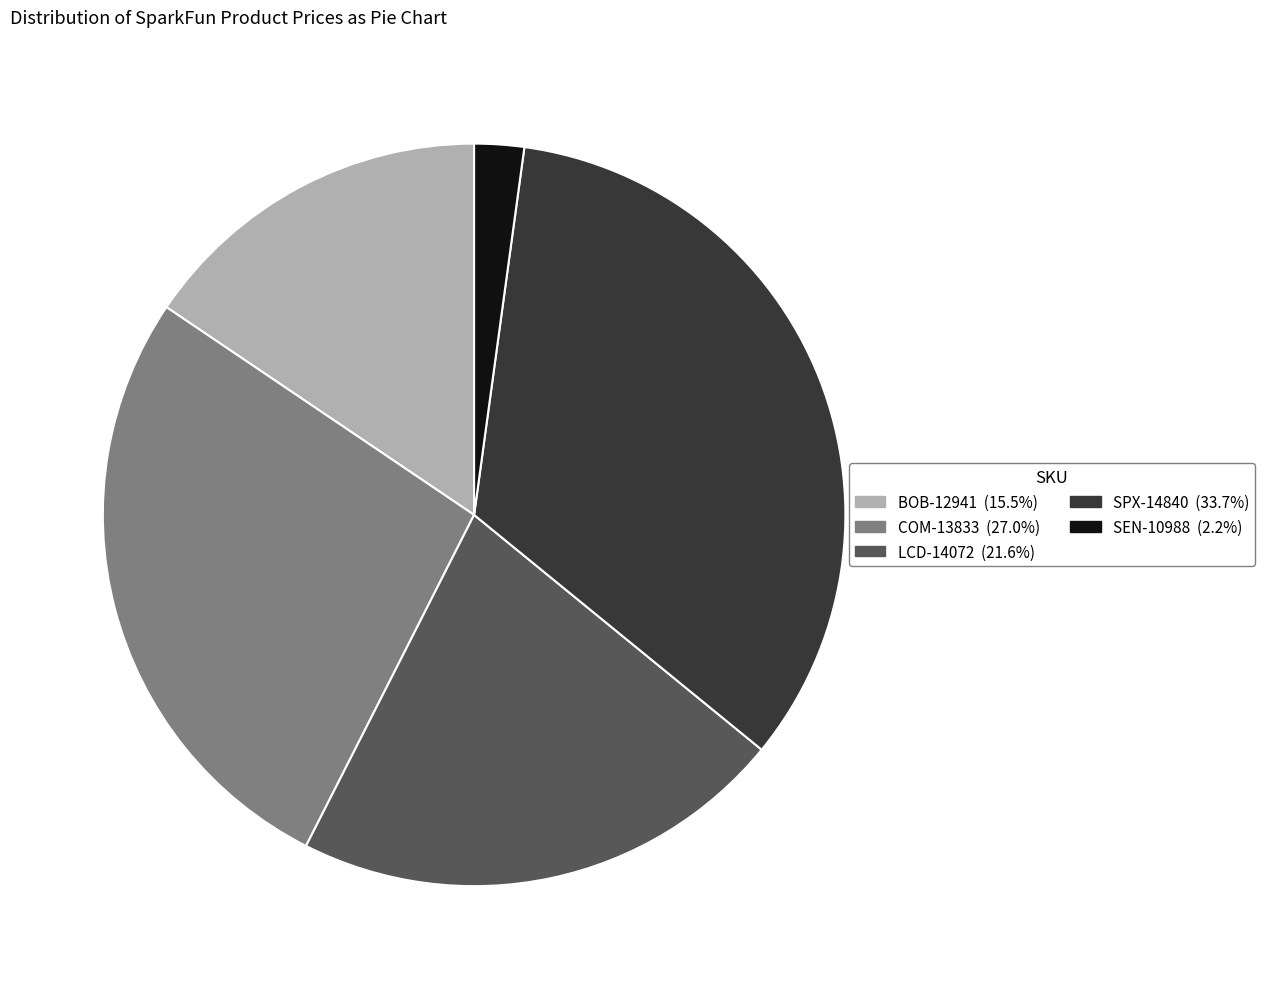

Approximately how many times larger is the value at SEN-10988 compared to COM-13833?

0.1